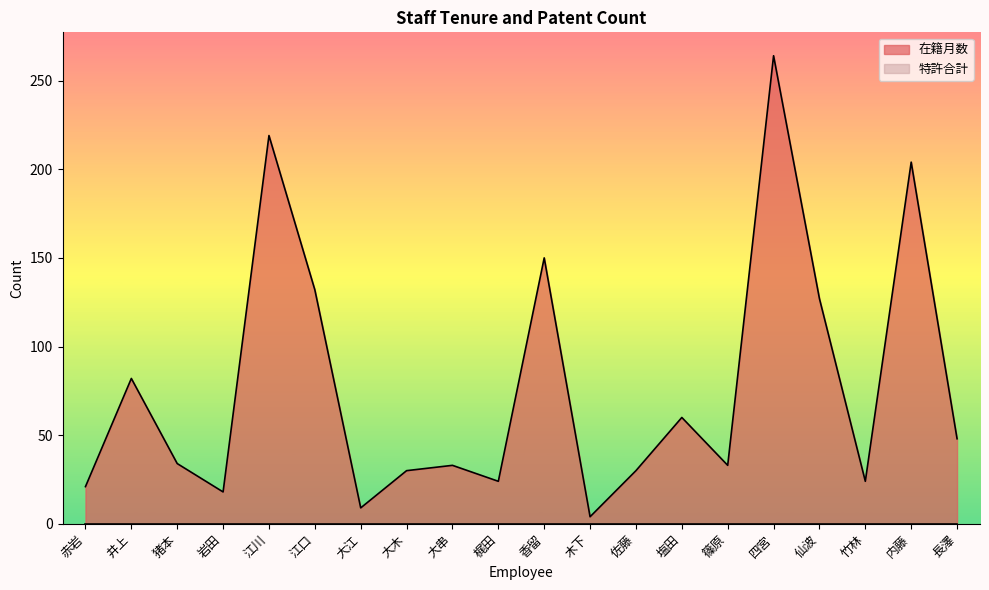

What is the ratio of the value at 香留 to the value at 猪本?

4.4